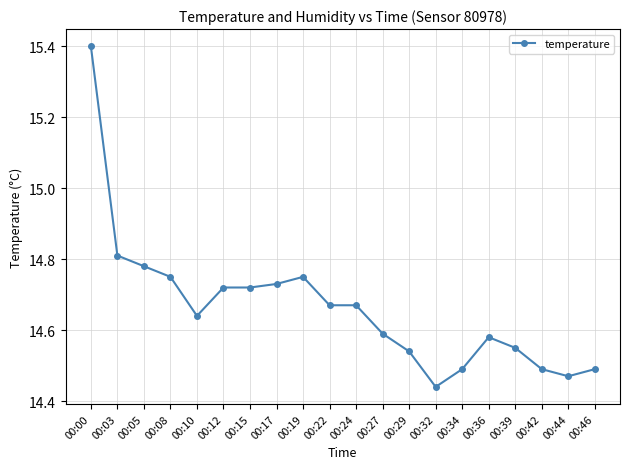

True or false: the data shows 24.7 at 00:19.

False